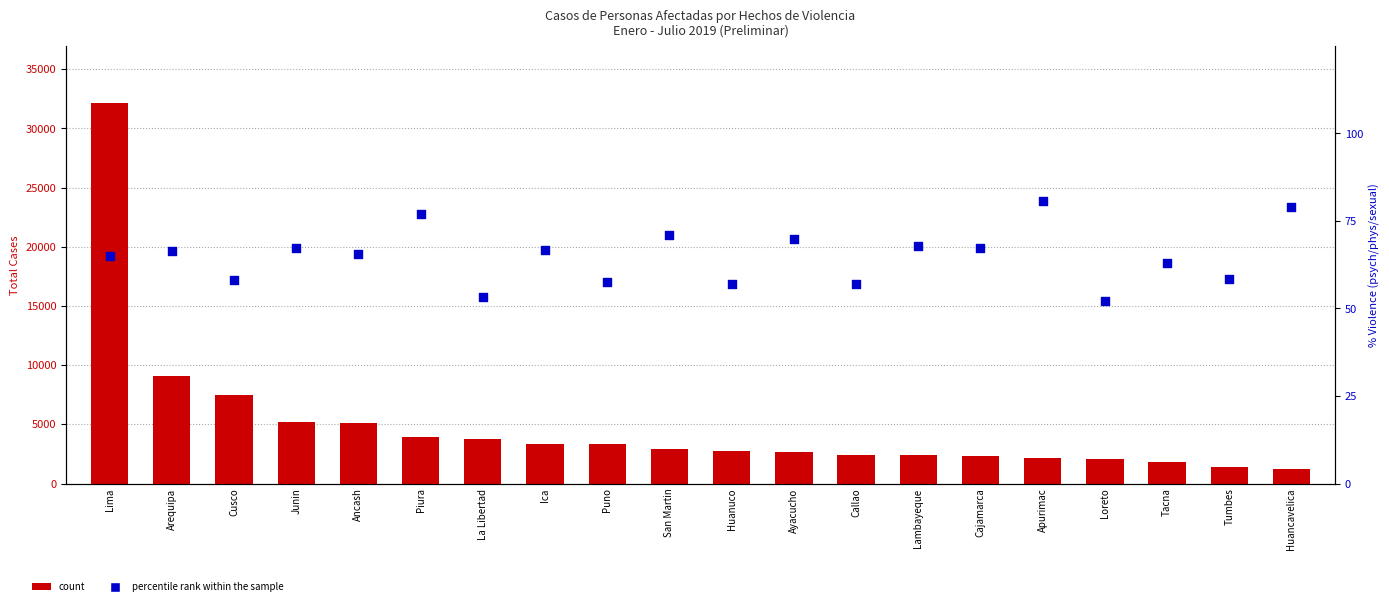

Which series contains the lowest Y value?

percentile rank within the sample